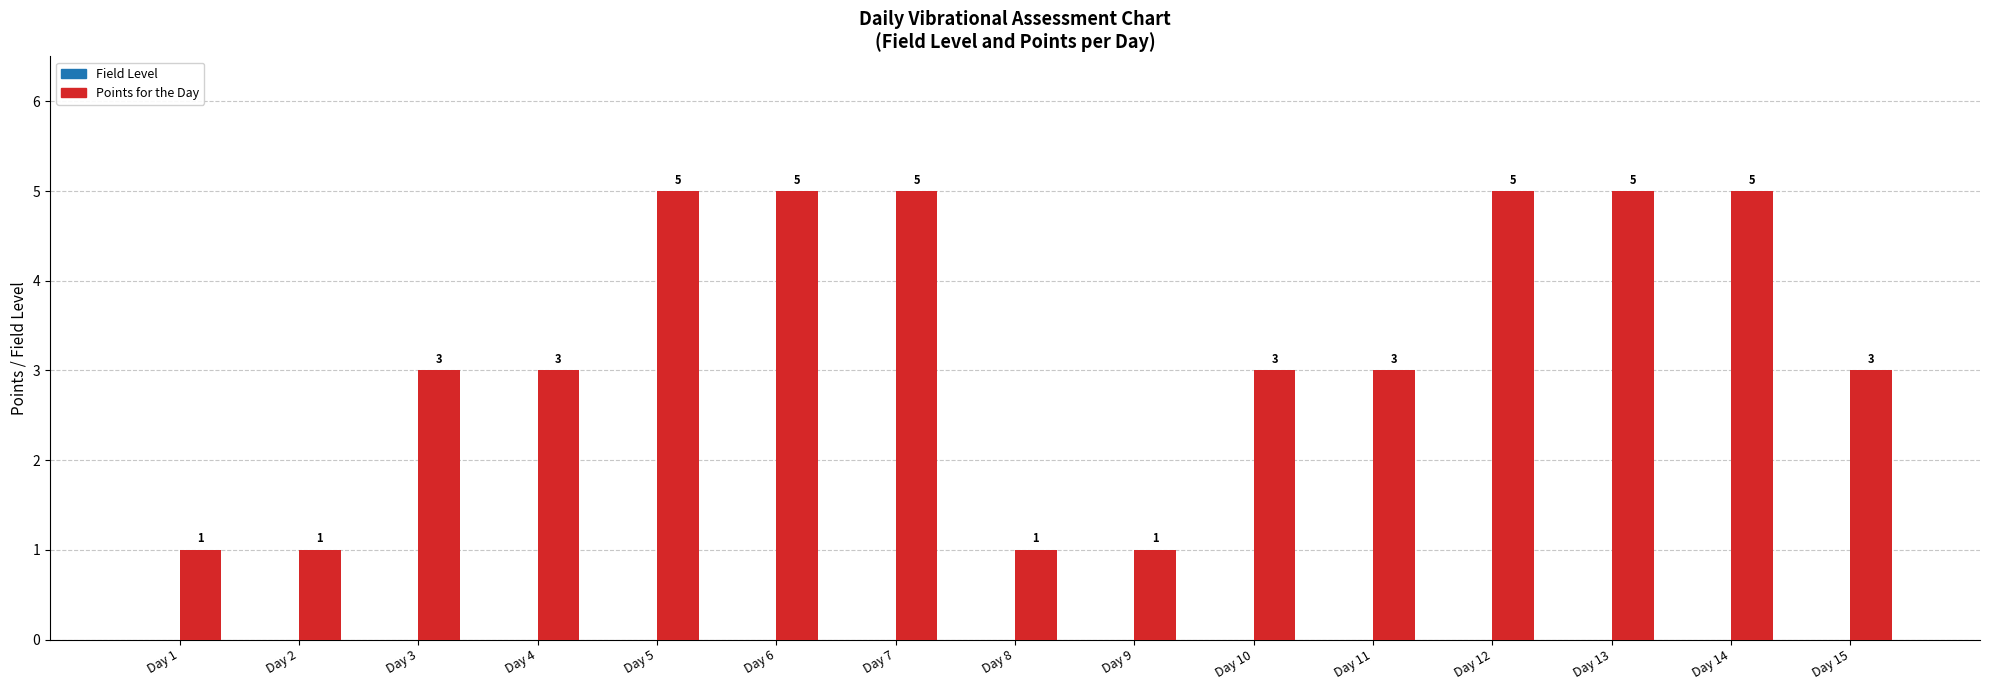

How many bars are there in total?

15